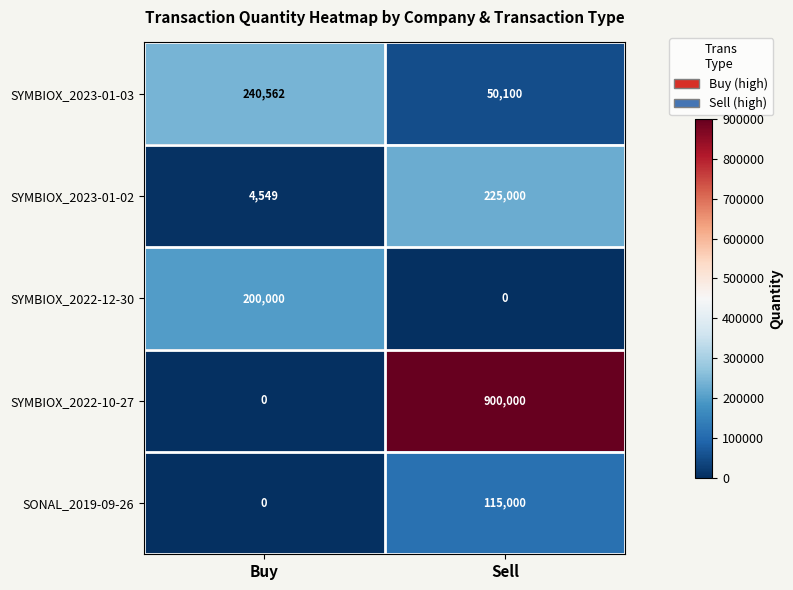

Reading right to left, transcribe all the data shown in this chart.

SYMBIOX_2023-01-03: 50100	240562
SYMBIOX_2023-01-02: 225000	4549
SYMBIOX_2022-12-30: 0	200000
SYMBIOX_2022-10-27: 900000	0
SONAL_2019-09-26: 115000	0